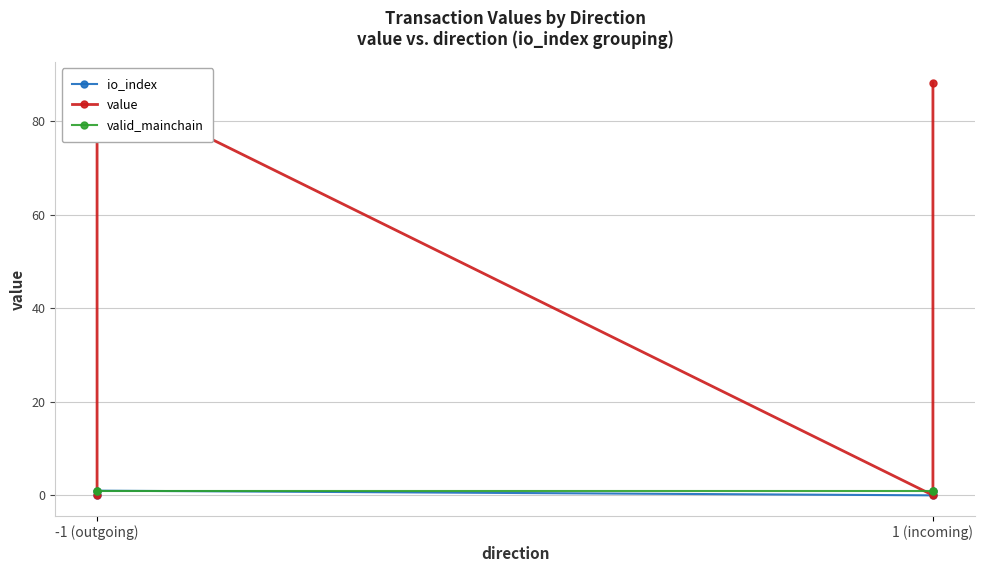

True or false: valid_mainchain has more than 1 points higher than both neighbors.

False